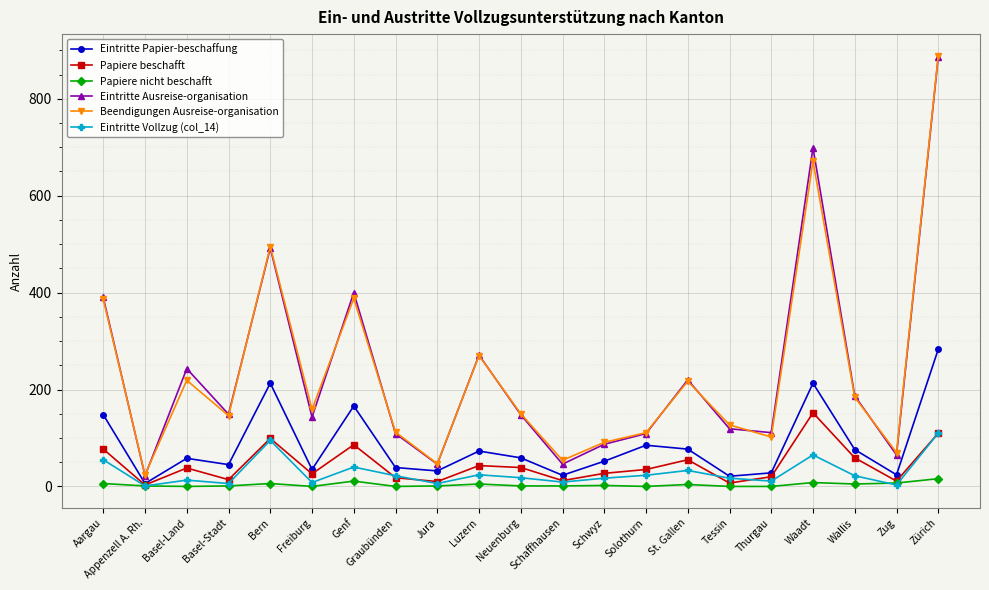

What is the label of the 17th point from the right?

Bern